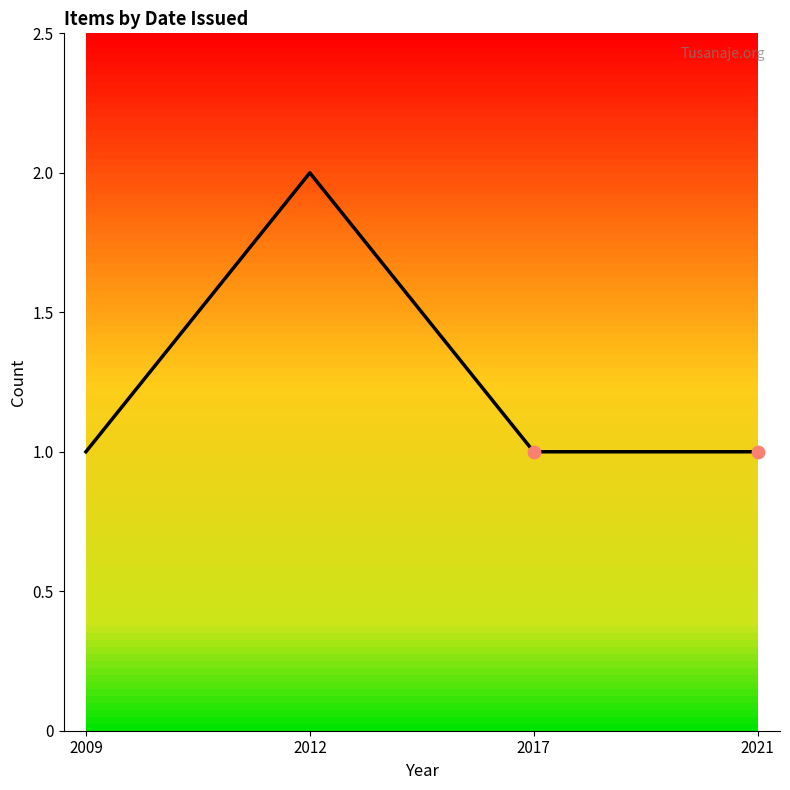

Between 2012 and 2017, which is larger?

2012